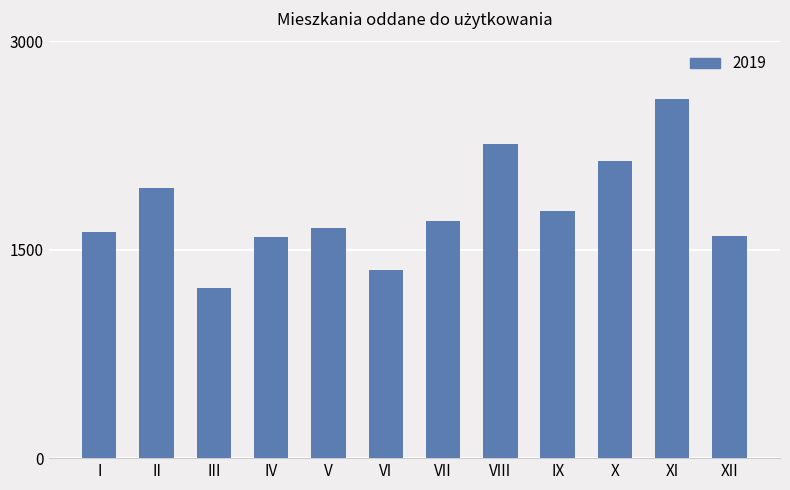

Approximately how many times larger is the value at VIII compared to III?

1.8